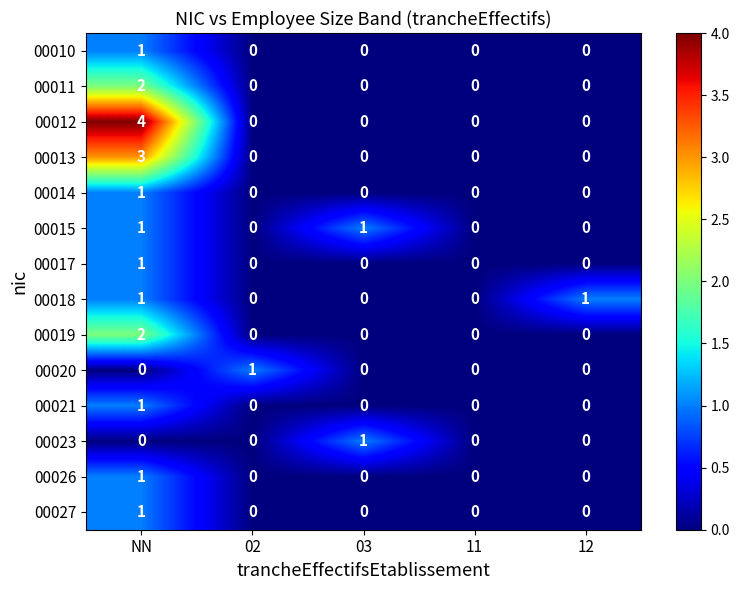

Which series has the largest total across all categories?

00012